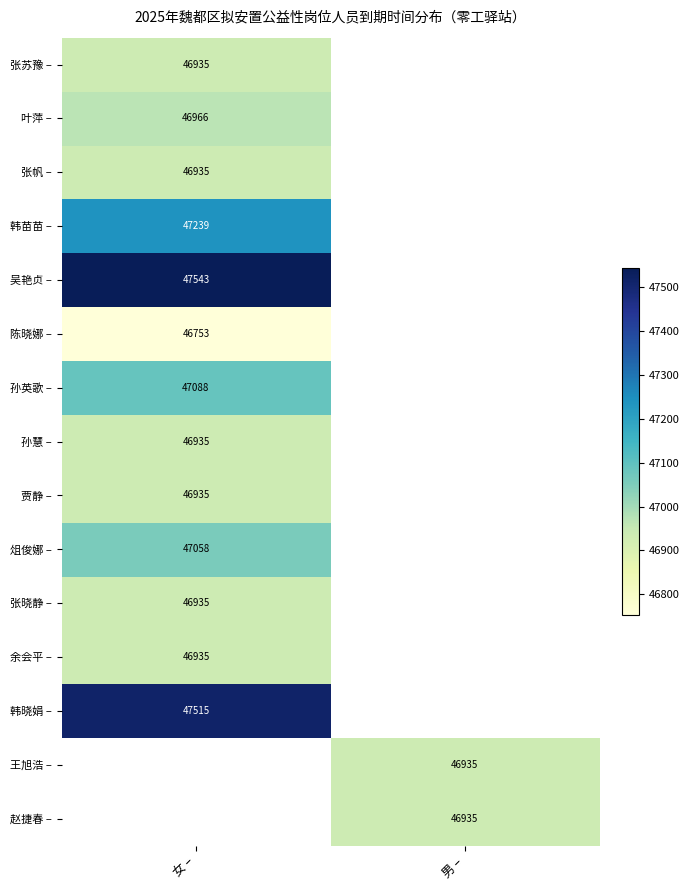

True or false: 孙英歌 – has a value of 47088 at 女 –.

True